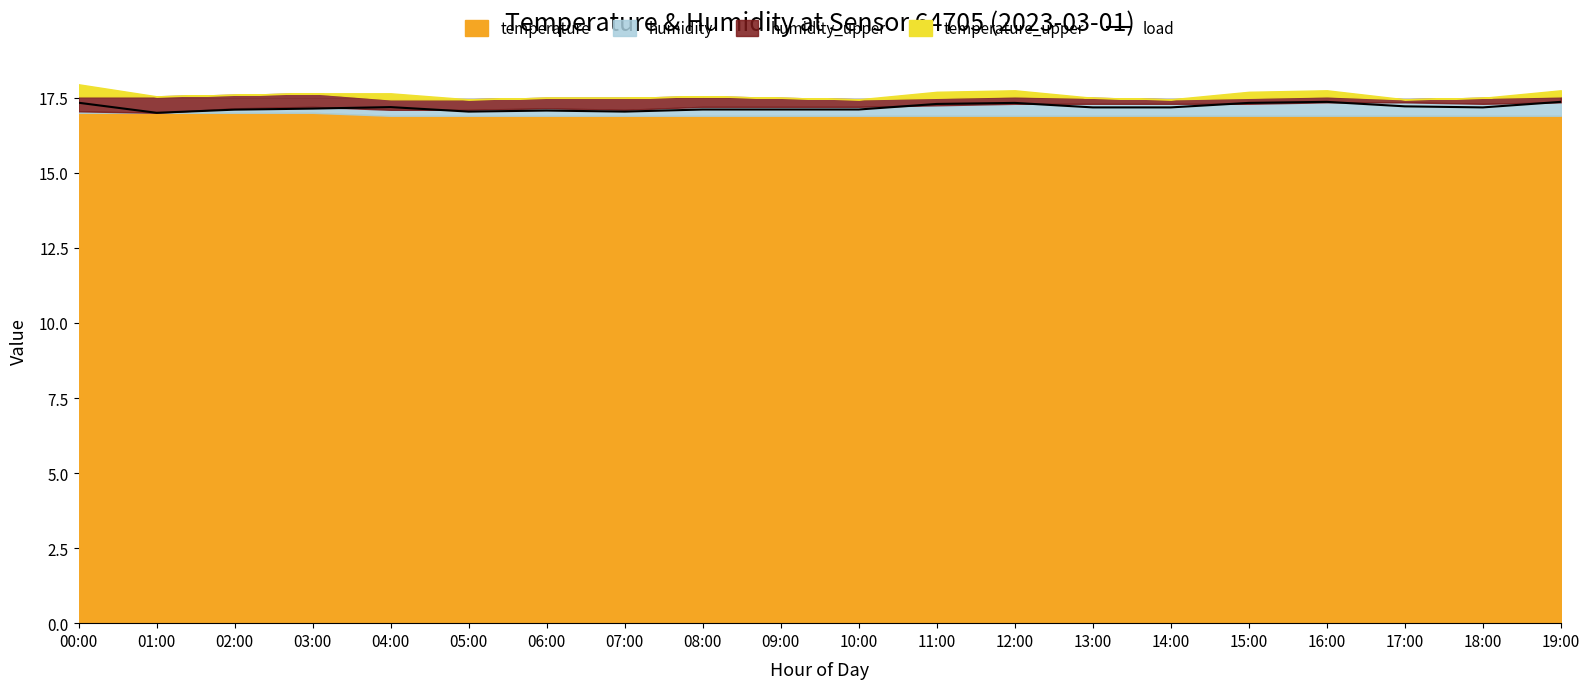

The value at 15:00 is 6.4. True or false?

False